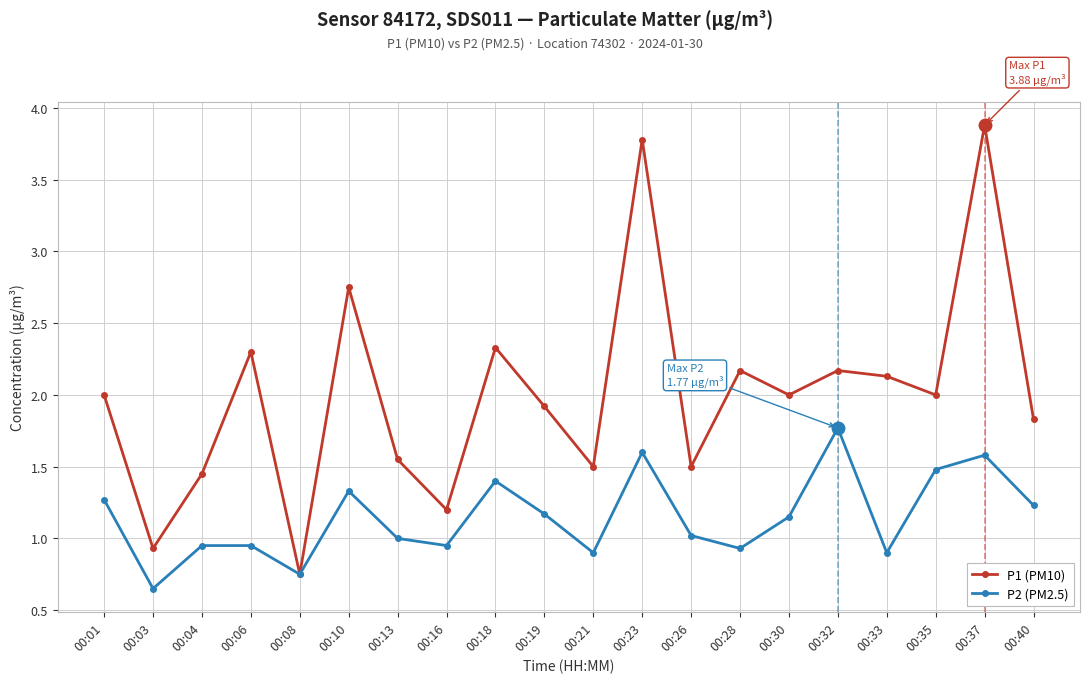

Which category has the highest value in the P1 (PM10) series?

00:37